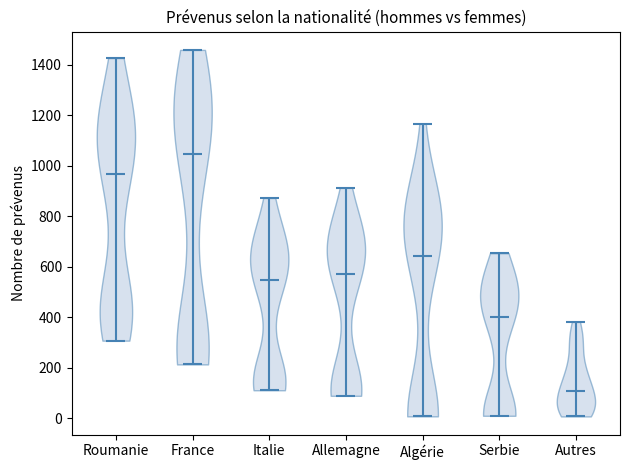

Reading left to right, read every violin against the y-axis: where its median line is, and the lowest and highest points it reaches. The values are not printed on the chart, so give them approximately, as read against the axis.

Roumanie: median line 960, lowest point 300, highest point 1420
France: median line 1040, lowest point 220, highest point 1460
Italie: median line 540, lowest point 120, highest point 880
Allemagne: median line 580, lowest point 80, highest point 920
Algérie: median line 640, lowest point 0, highest point 1160
Serbie: median line 400, lowest point 20, highest point 660
Autres: median line 100, lowest point 0, highest point 380